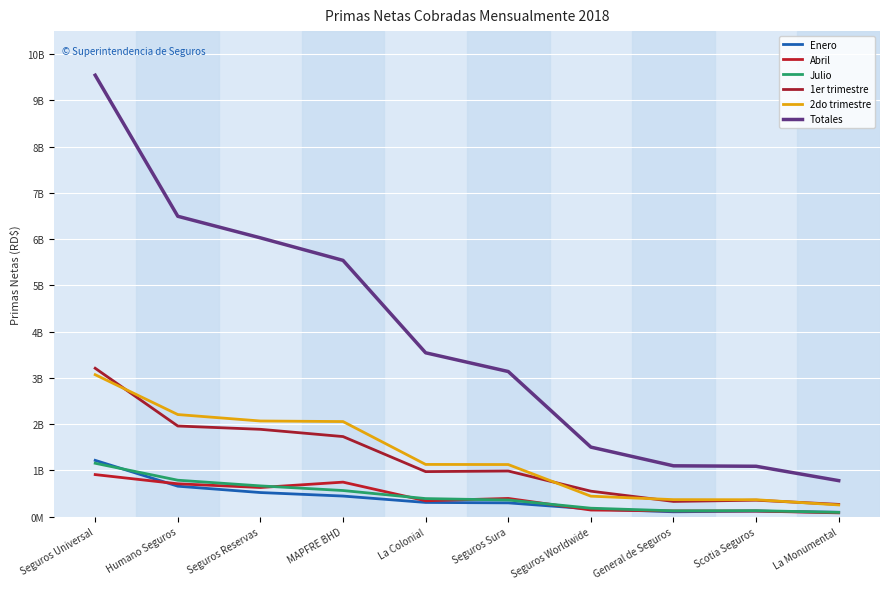

What is the difference between the second highest and second lowest values in the Totales series?

5406583590.7